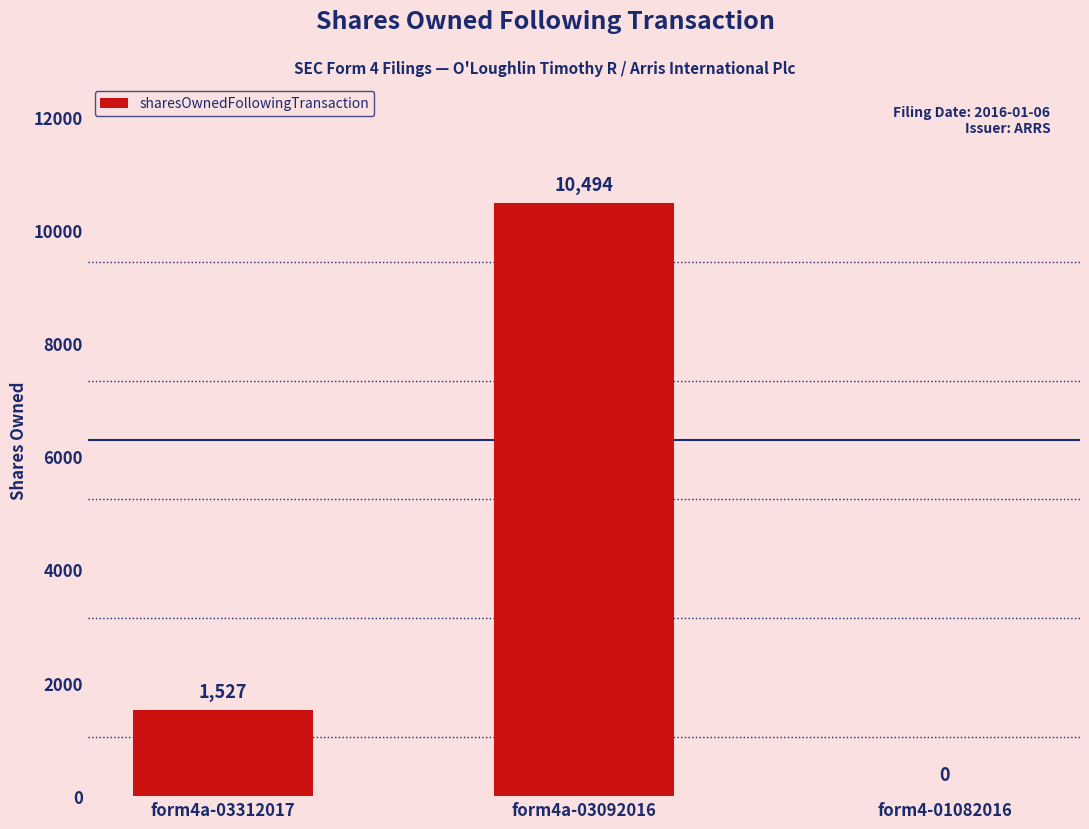

Between form4a-03312017 and form4a-03092016, which is larger?

form4a-03092016